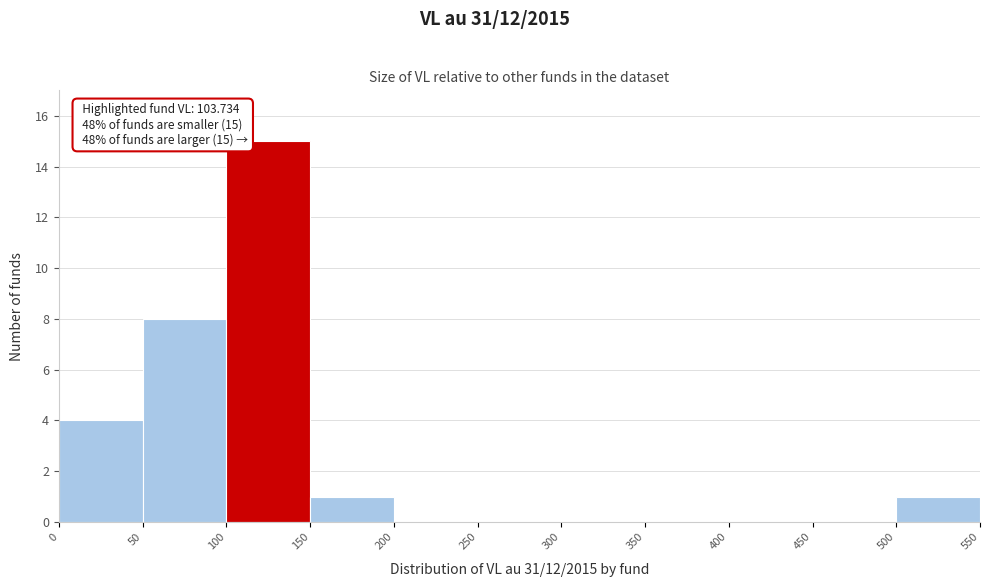

Over which range of the x-axis is the bar tallest?

100 to 150